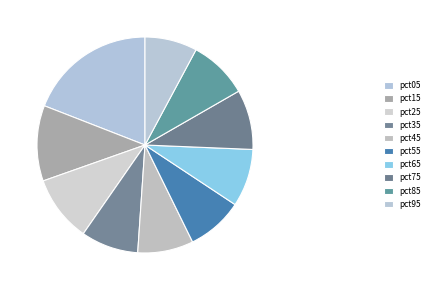

The pct35 slice represents 9% of the pie. True or false?

True